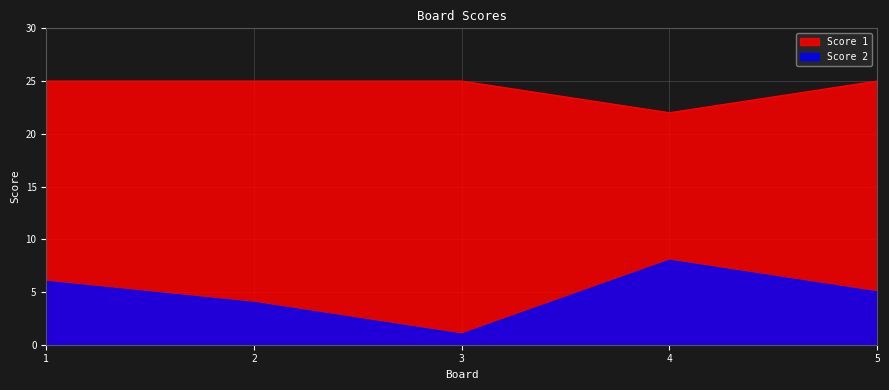

The Score 1 series shows 5 at 5. True or false?

False